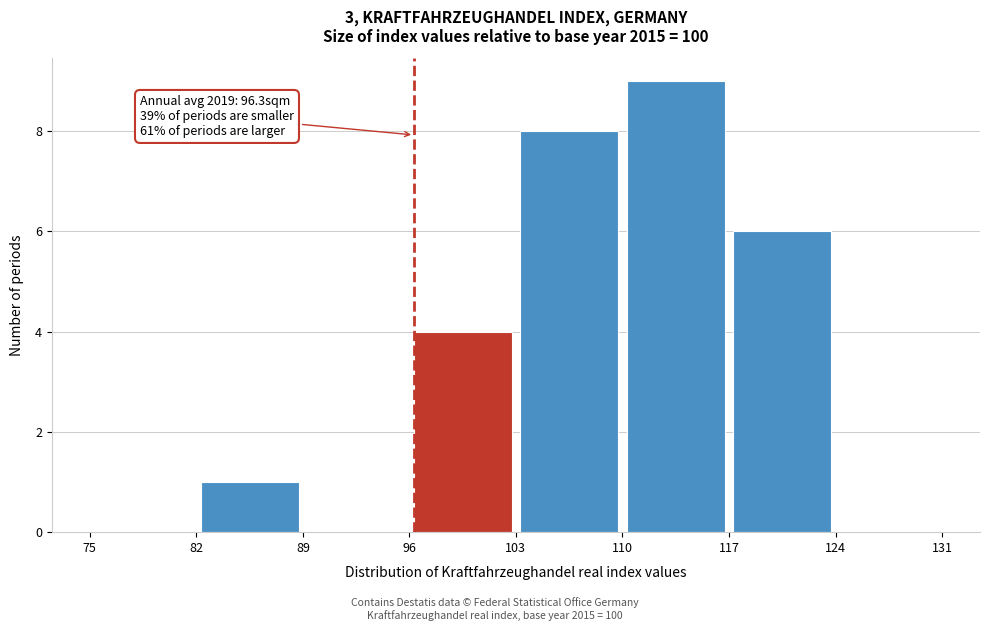

Which range on the x-axis has the tallest bar?

110 to 117